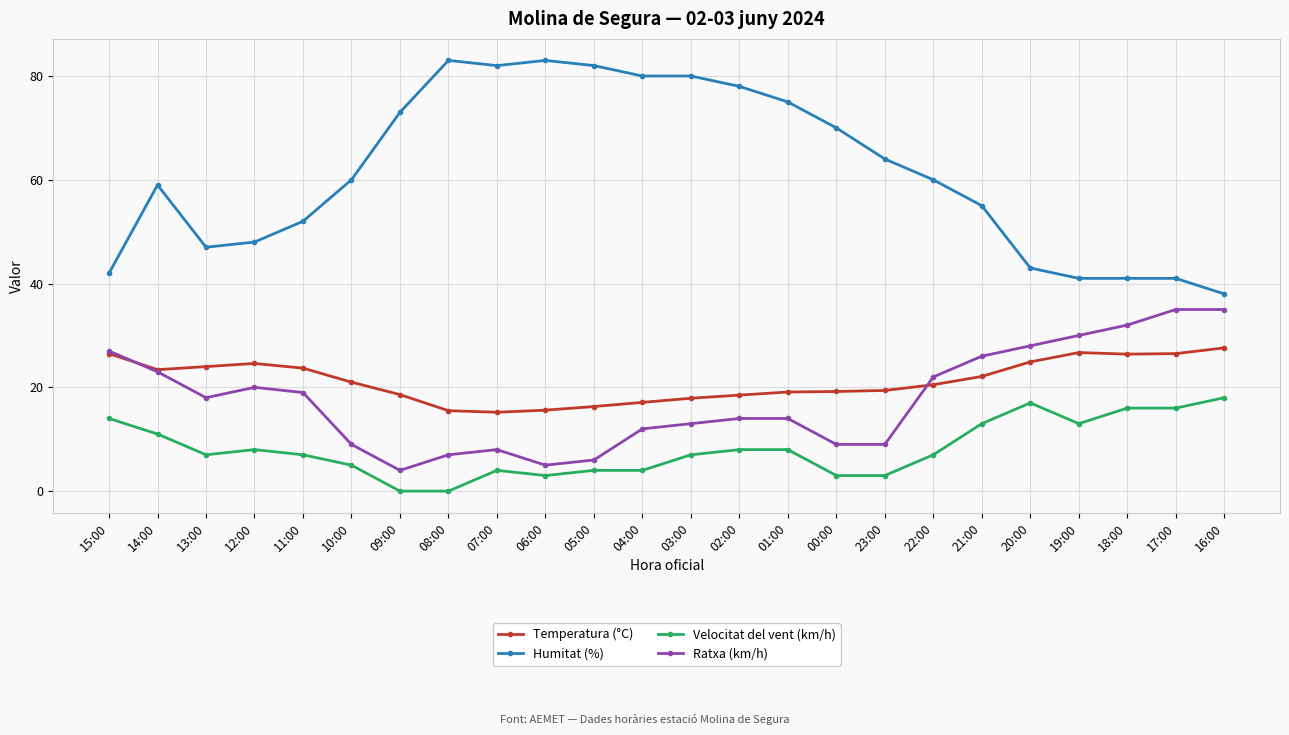

How many distinct data groups are displayed?

4